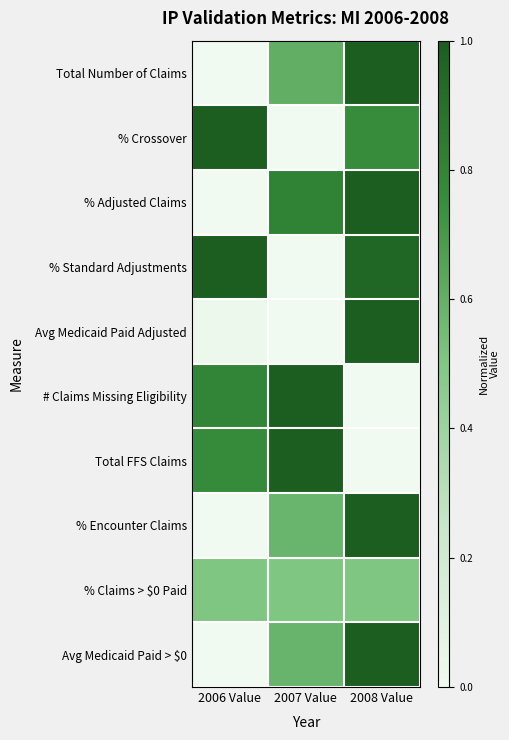

At how many categories does at least one series exceed 0?

3